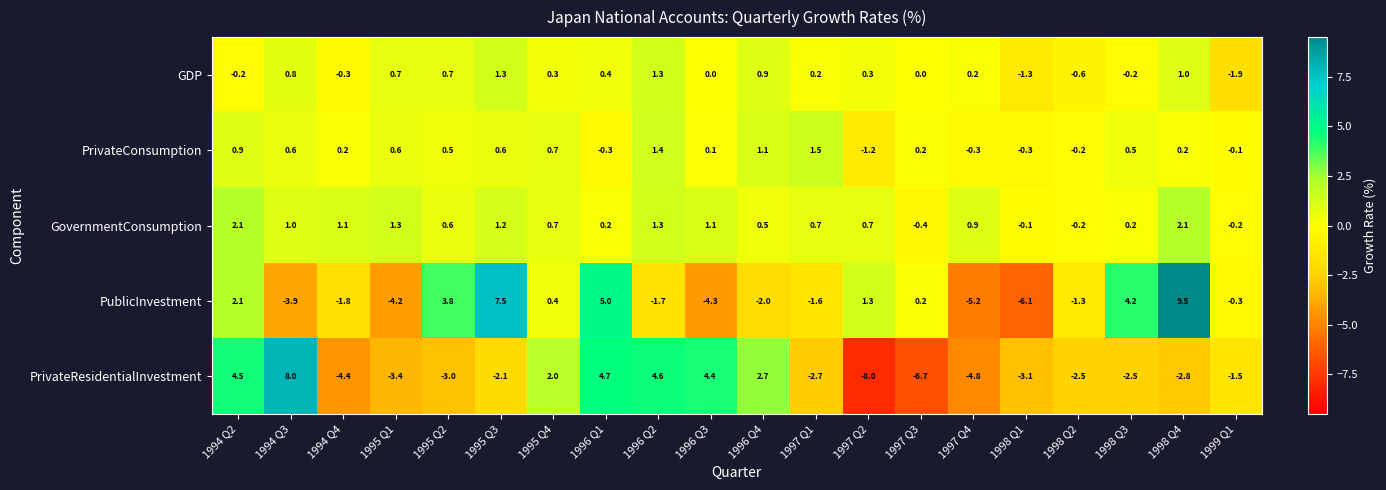

What is the difference between the maximum and minimum values in the PrivateConsumption series?

2.7